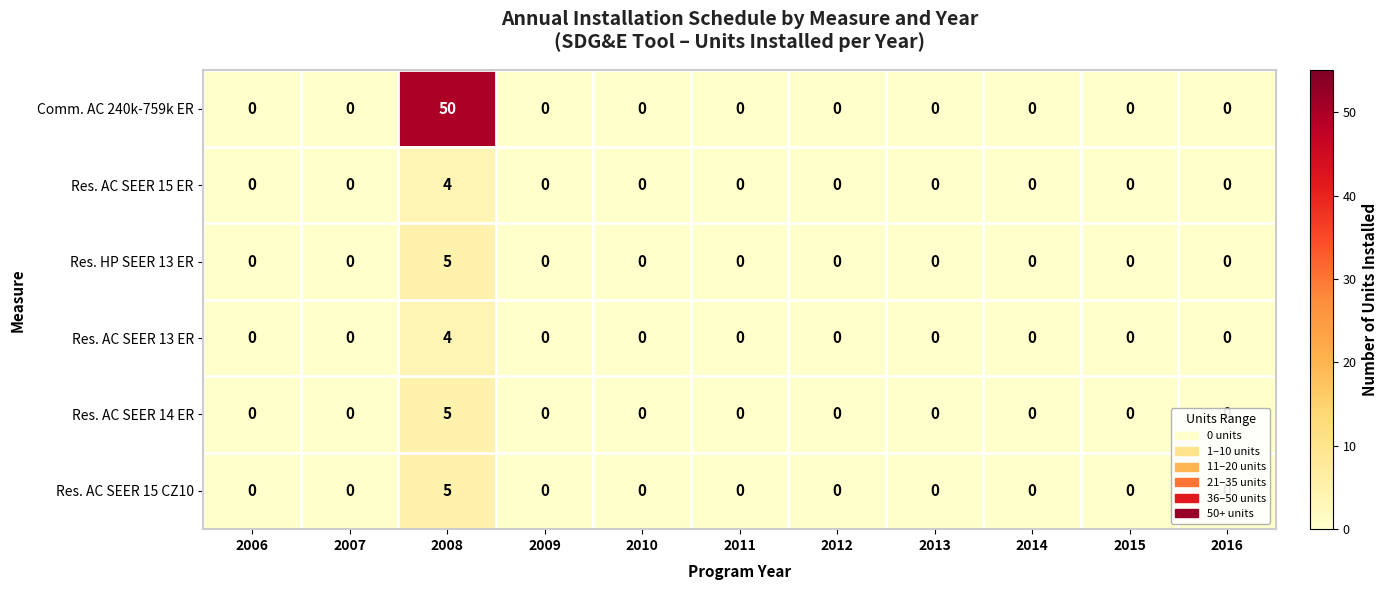

True or false: Res. AC SEER 15 CZ10 has a value of 1 at 2008.

False